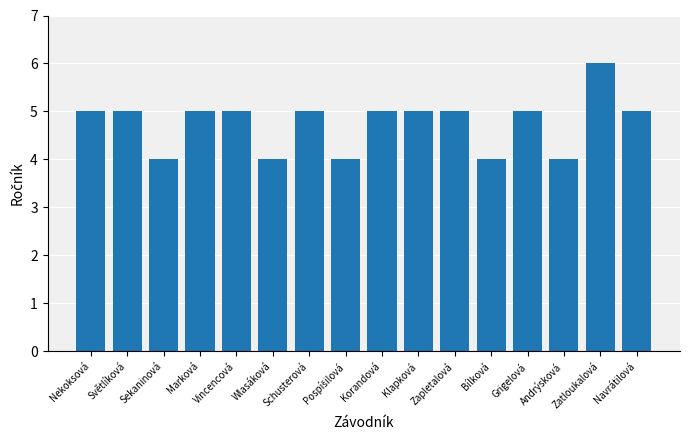

Count the number of data series in this chart.

1